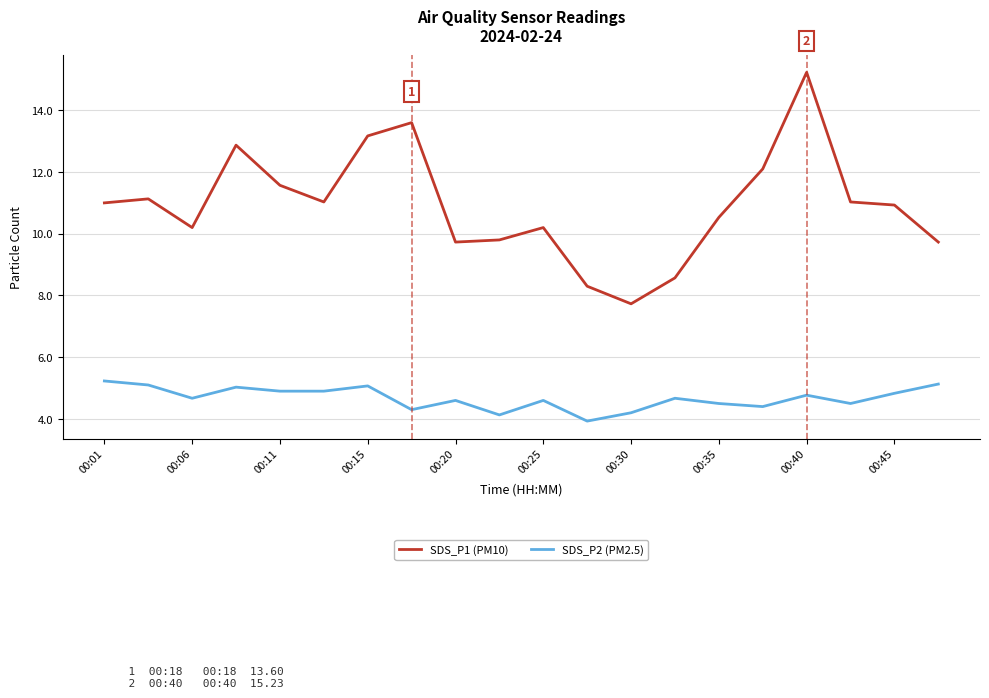

How many series are shown in this chart?

2